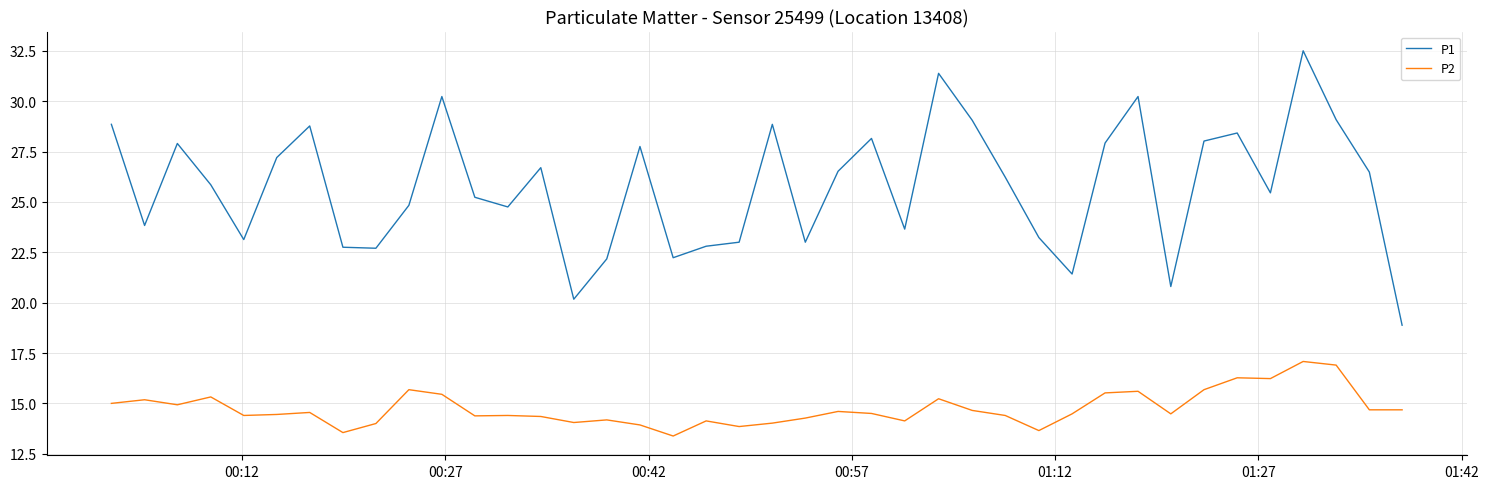

What is the average value of the P2 series?

14.8